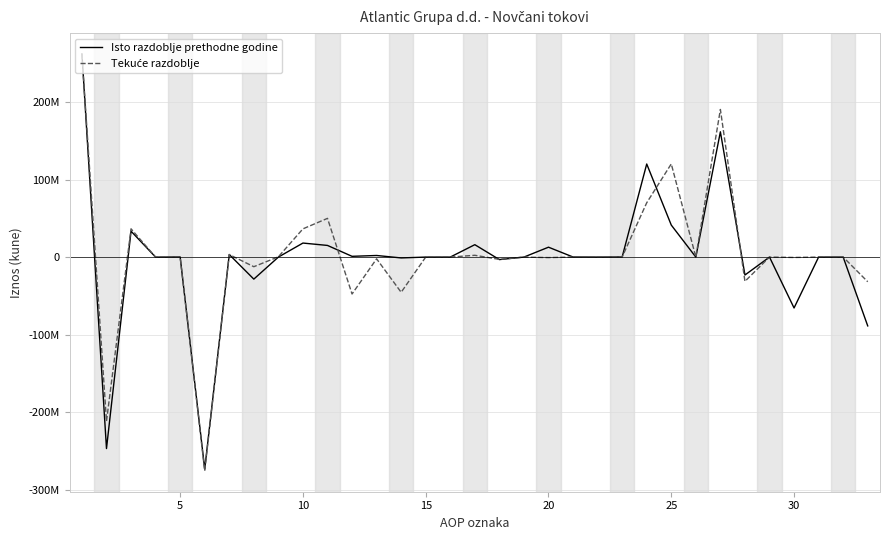

What is the maximum value for Isto razdoblje prethodne godine?

261856499